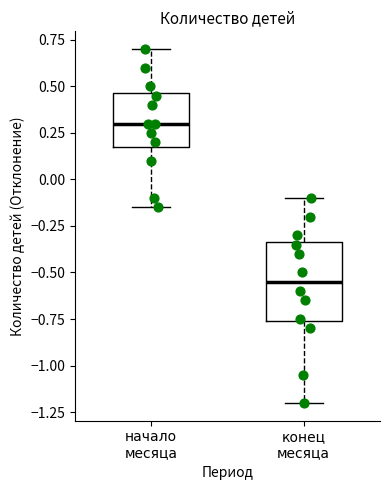

Reading left to right, transcribe this box plot: for each box, give where its median line is, the range the box spans, and where its two whiskers end, as read against the y-axis. The values are not printed on the chart, so give them approximately, as read against the axis.

начало месяца: median 0.30, box 0.20 to 0.45, whiskers -0.15 to 0.70
конец месяца: median -0.55, box -0.75 to -0.35, whiskers -1.20 to -0.10